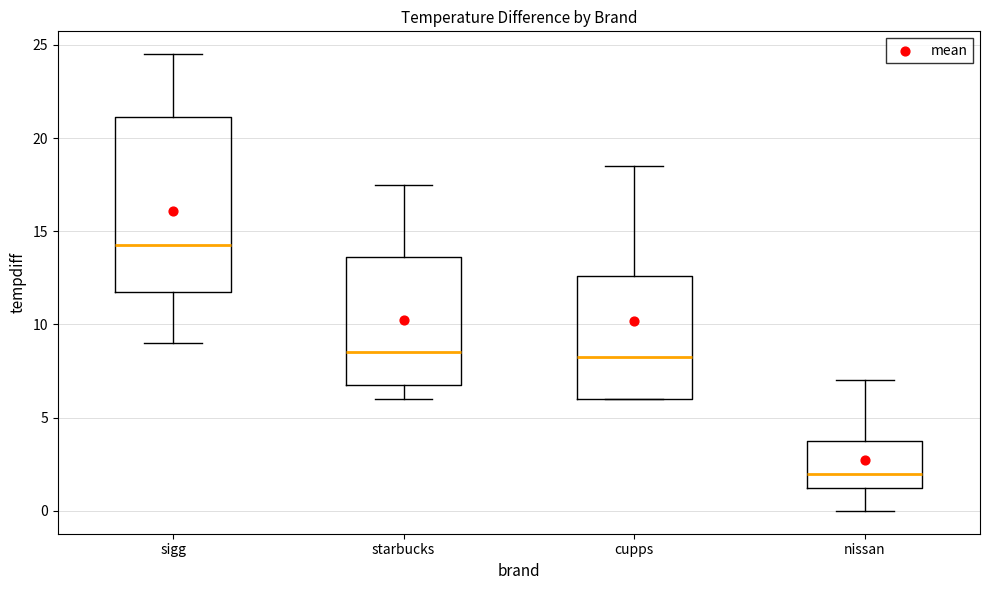

Reading left to right, transcribe this box plot: for each box, give where its median line is, the range the box spans, and where its two whiskers end, as read against the y-axis. The values are not printed on the chart, so give them approximately, as read against the axis.

sigg: median 14.5, box 12.0 to 21.0, whiskers 9.0 to 24.5
starbucks: median 8.5, box 7.0 to 13.5, whiskers 6.0 to 17.5
cupps: median 8.5, box 6.0 to 12.5, whiskers 6.0 to 18.5
nissan: median 2.0, box 1.5 to 4.0, whiskers 0.0 to 7.0